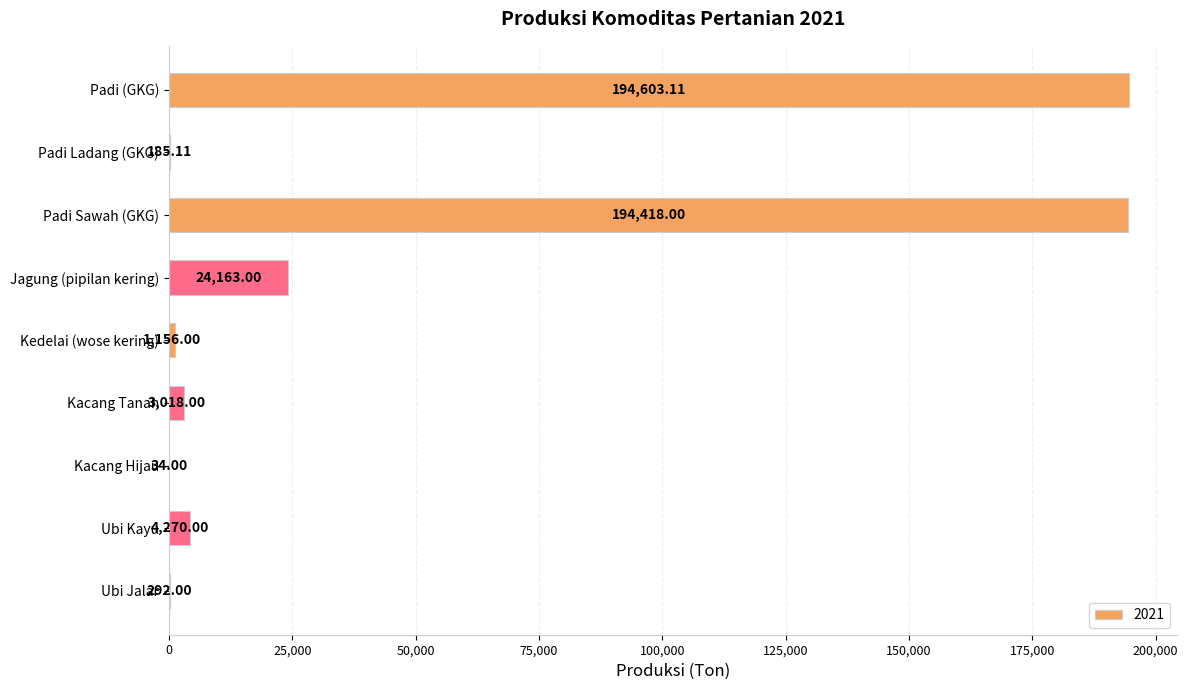

What is the difference between the values at Kacang Tanah and Ubi Kayu?

1252.0